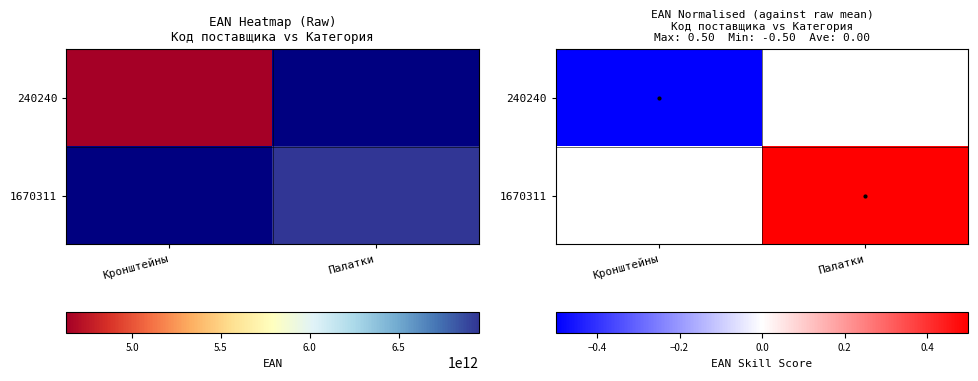

The value of 240240 at Кронштейны is -0.5. True or false?

True